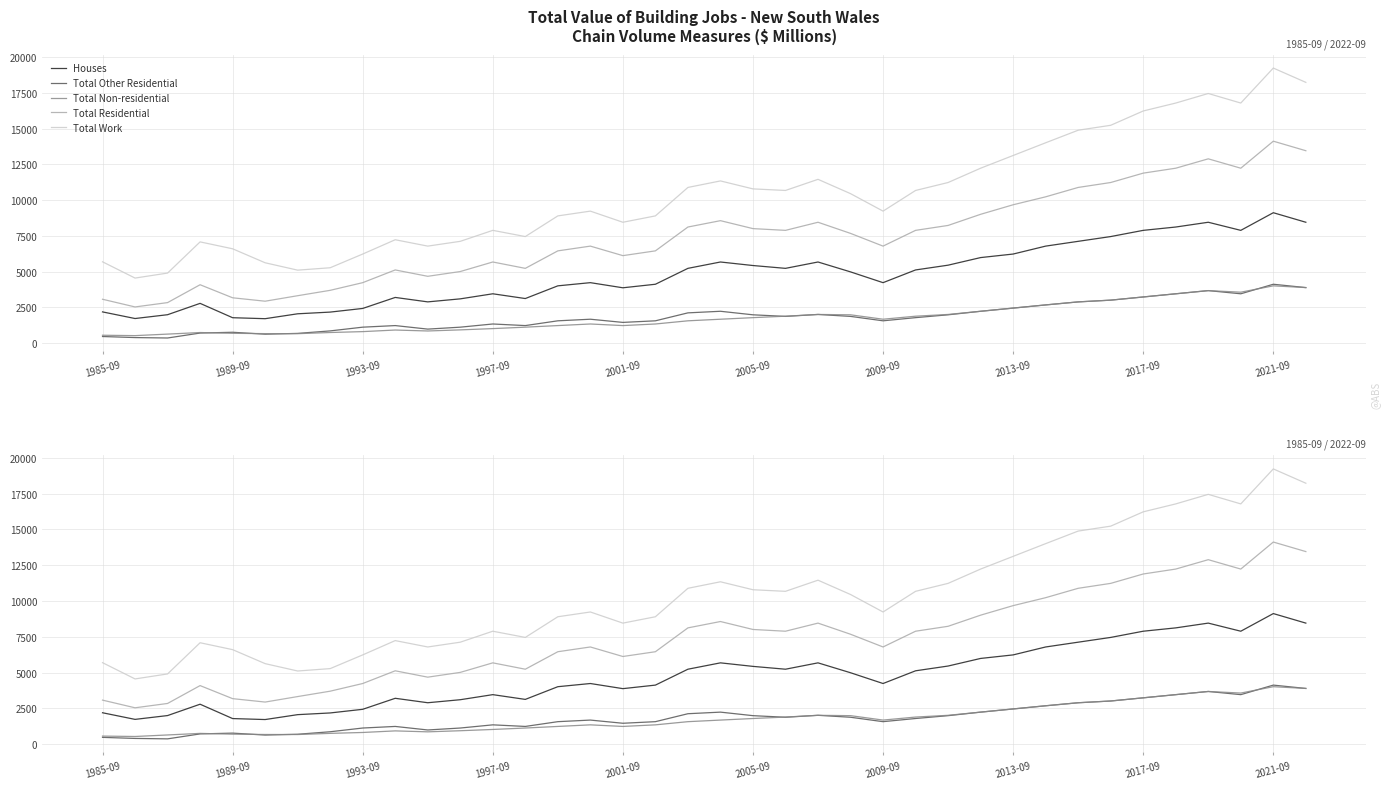

Is it true that Houses equals 2170.5 at 19?

False